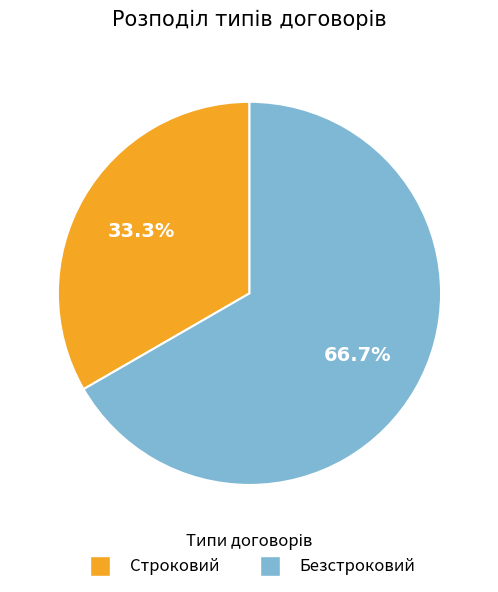

To the nearest percent, what portion does Строковий represent?

33%